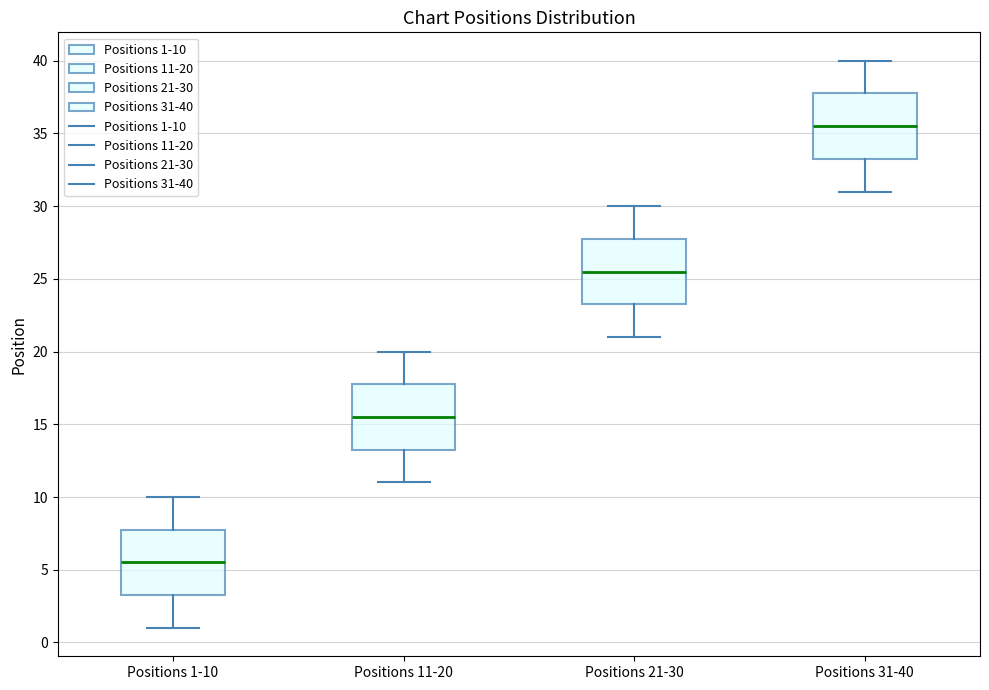

Reading left to right, transcribe this box plot: for each box, give where its median line is, the range the box spans, and where its two whiskers end, as read against the y-axis. The values are not printed on the chart, so give them approximately, as read against the axis.

Positions 1-10: median 5.5, box 3.5 to 8.0, whiskers 1.0 to 10.0
Positions 11-20: median 15.5, box 13.5 to 18.0, whiskers 11.0 to 20.0
Positions 21-30: median 25.5, box 23.5 to 28.0, whiskers 21.0 to 30.0
Positions 31-40: median 35.5, box 33.5 to 38.0, whiskers 31.0 to 40.0